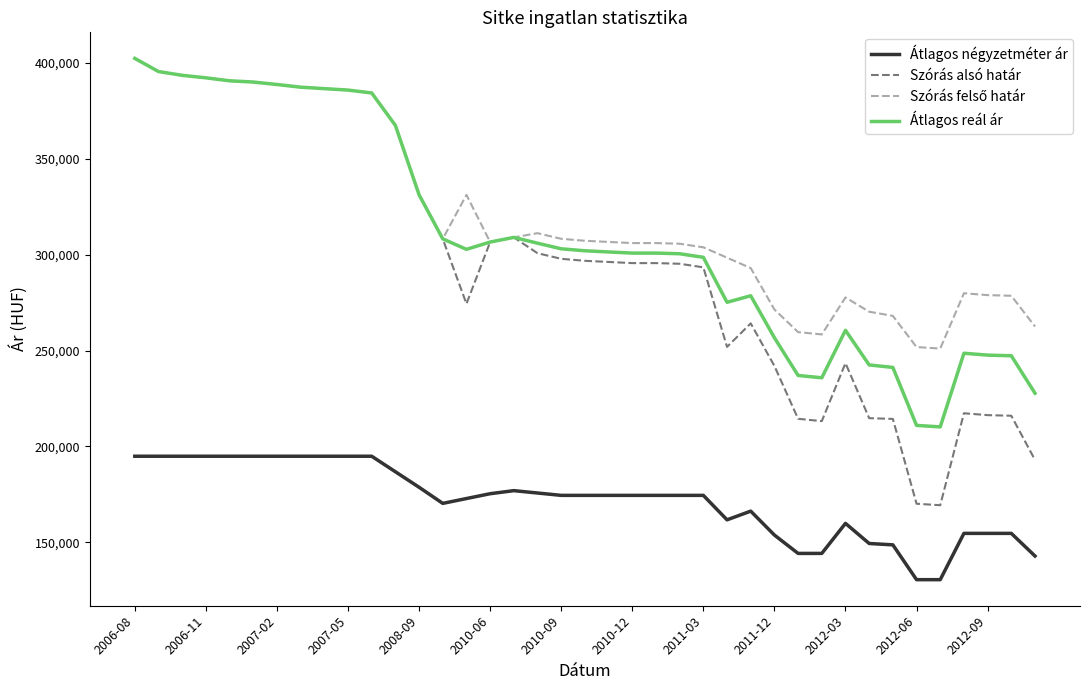

How many series are shown in this chart?

4